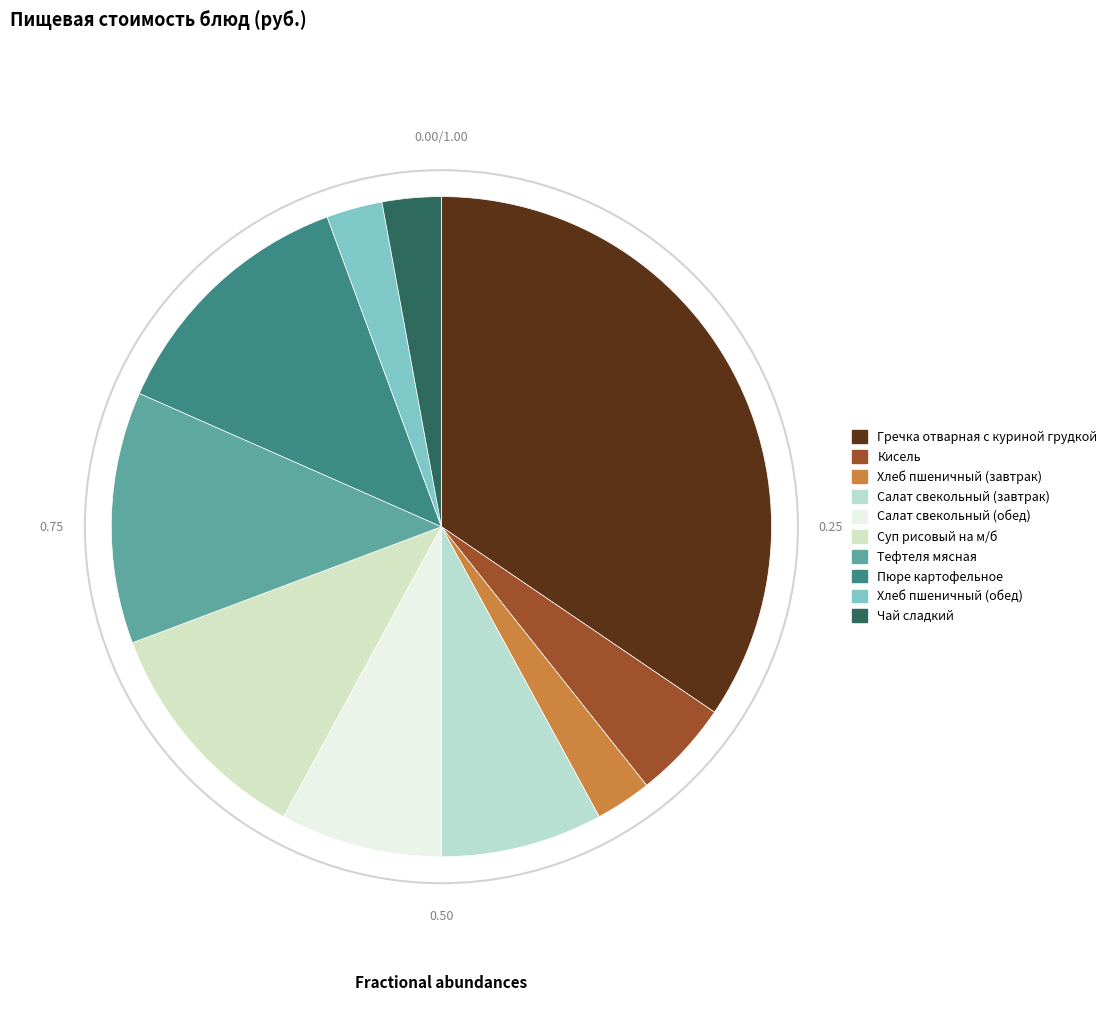

To the nearest percent, what is the average slice percentage?

10%